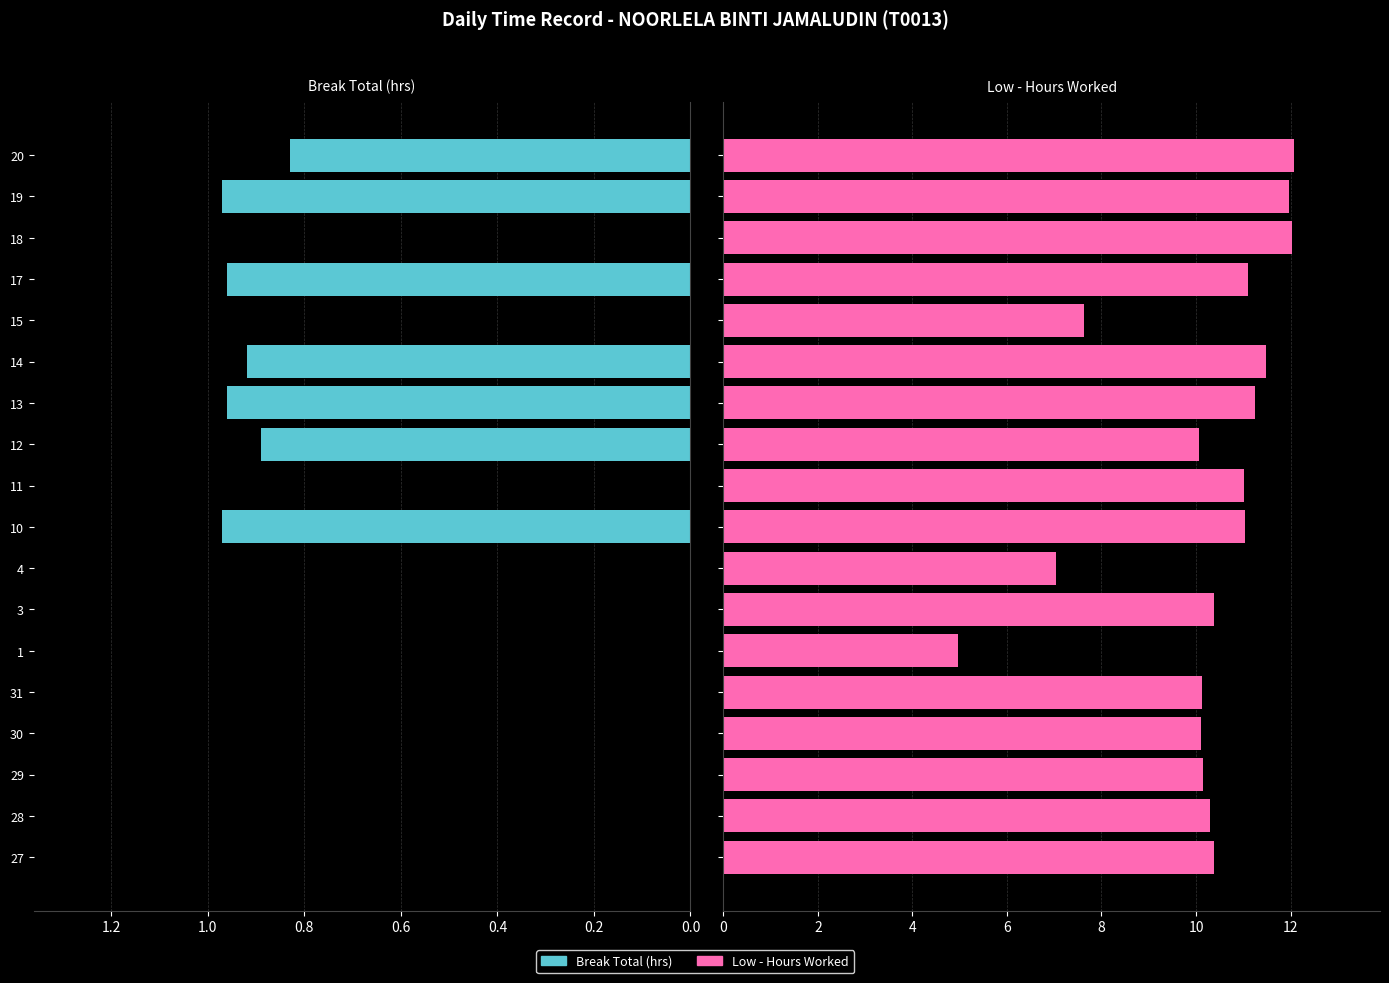

List the series in order of their overall mean, lowest first.

Break Total, Low (Hours Worked)